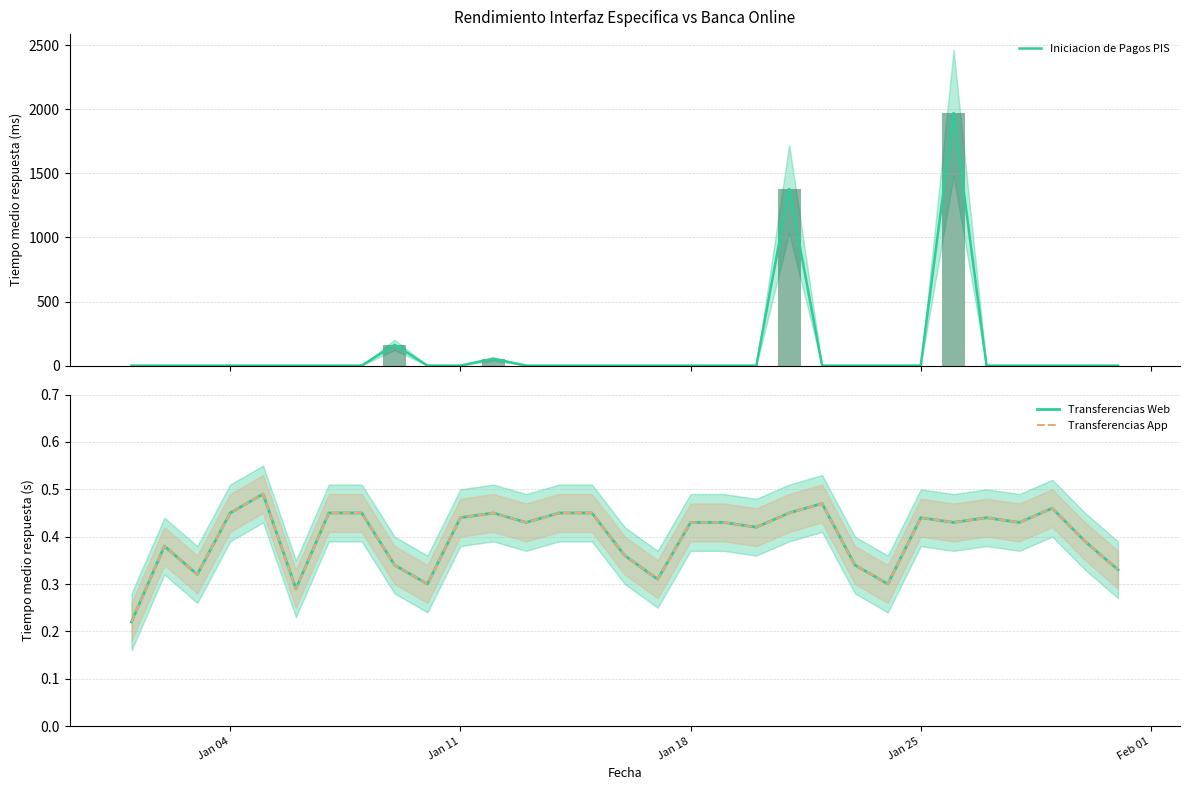

How many groups of bars are there?

31